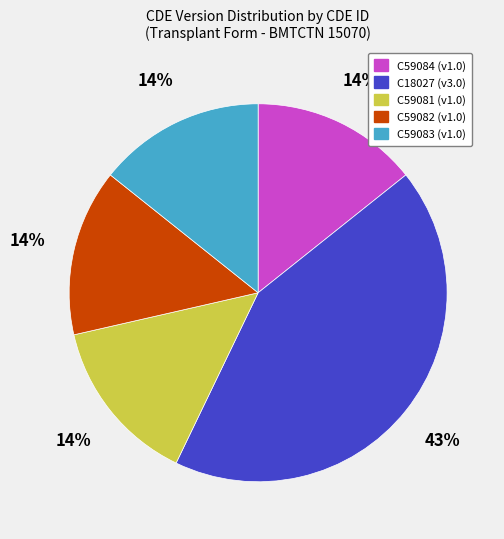

What percentage is the C59081 slice, to the nearest percent?

14%